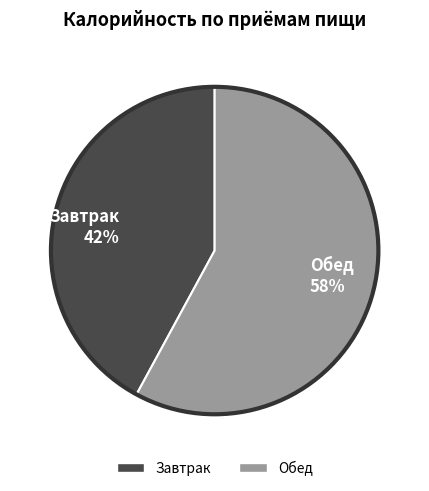

How many segments does this pie chart have?

2